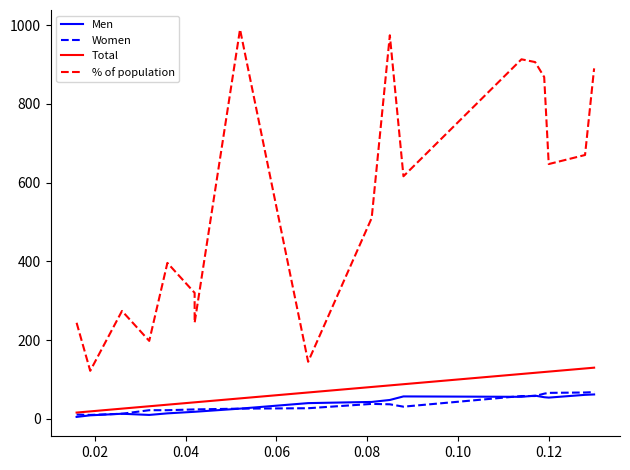

True or false: % of population and Total intersect in this chart.

False